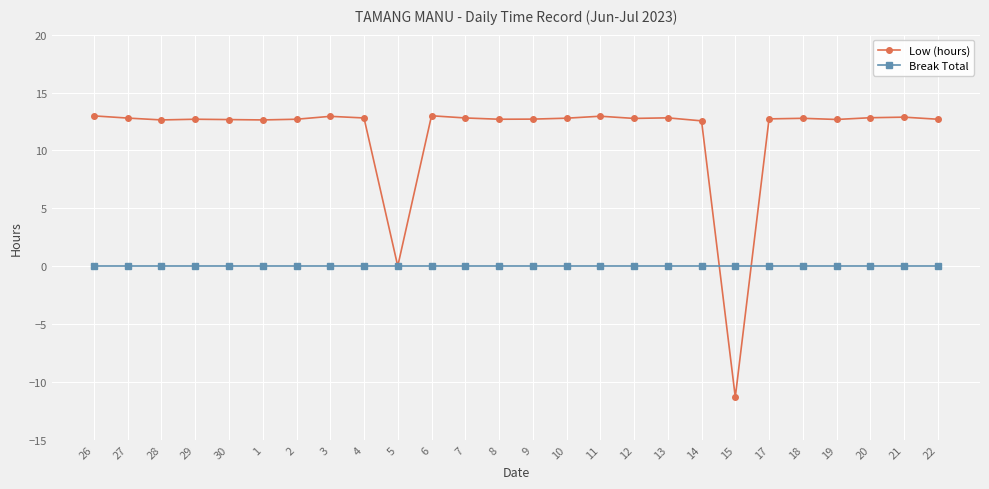

True or false: Low (hours) has more than 1 points higher than both neighbors.

True